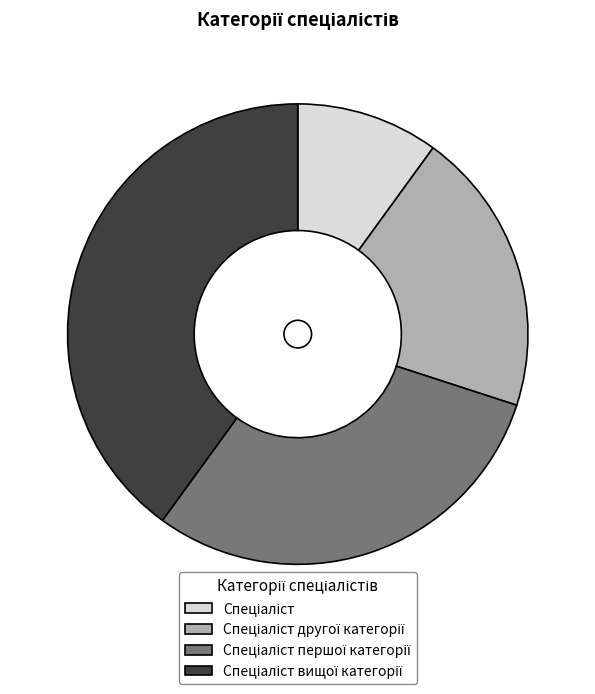

Does any single category account for the majority?

No